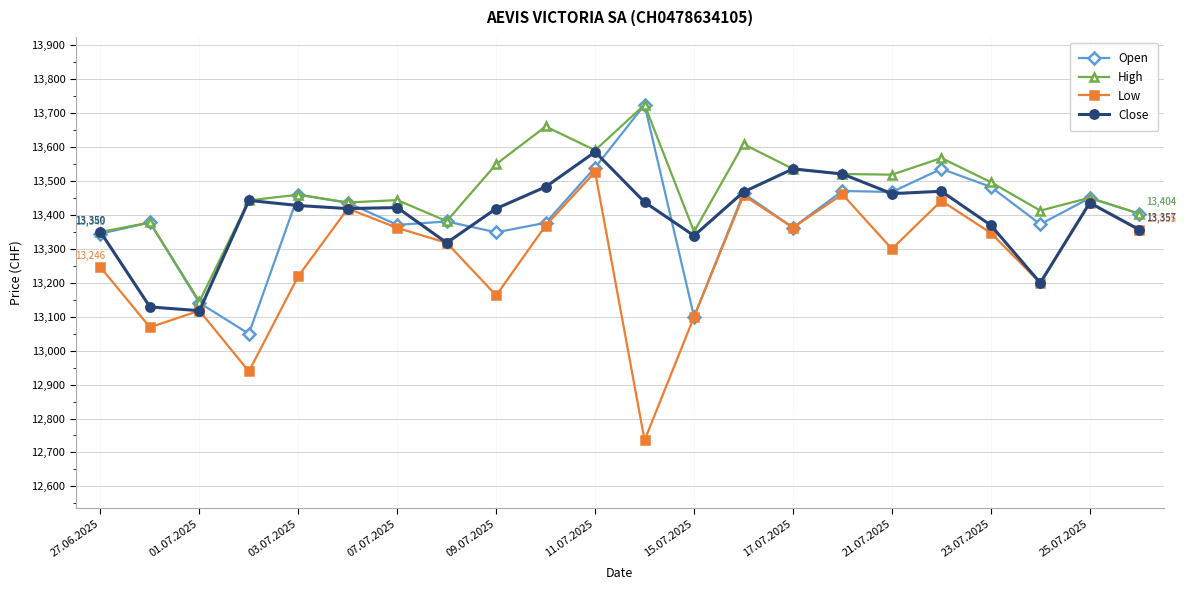

At how many categories does at least one series exceed 13009?

22